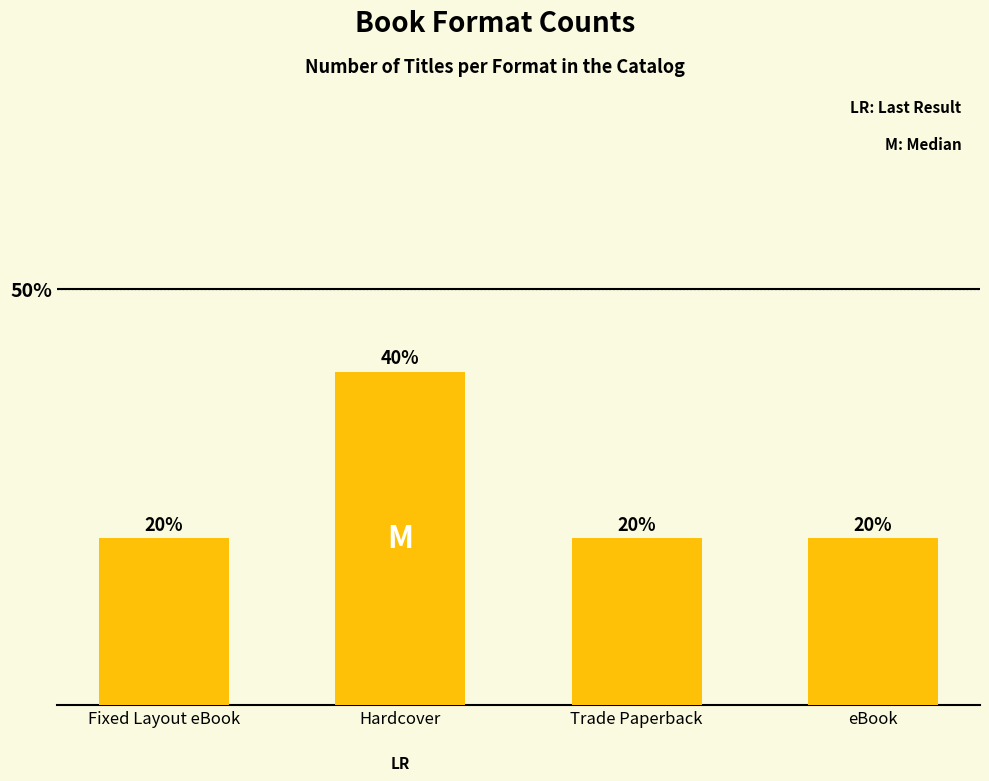

What is the label of the 4th bar from the right?

Fixed Layout eBook